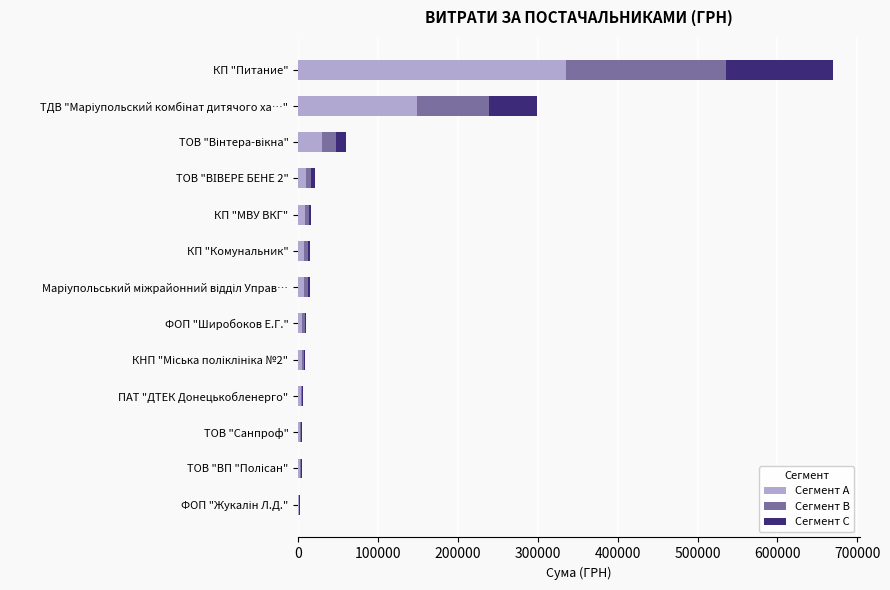

What is the sum of all Сегмент A values?

564546.5